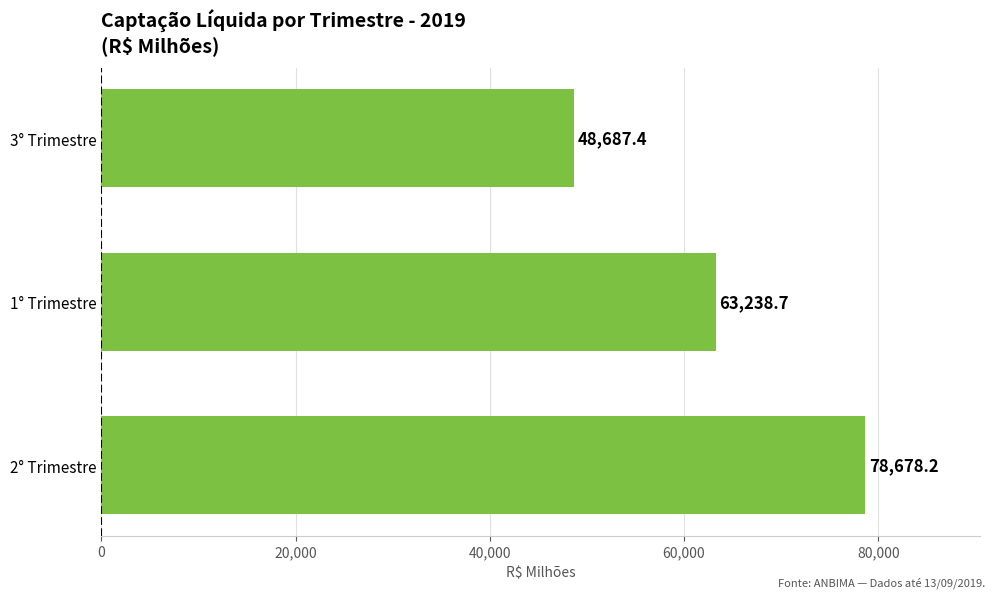

Between 1° Trimestre and 3° Trimestre, which is larger?

1° Trimestre